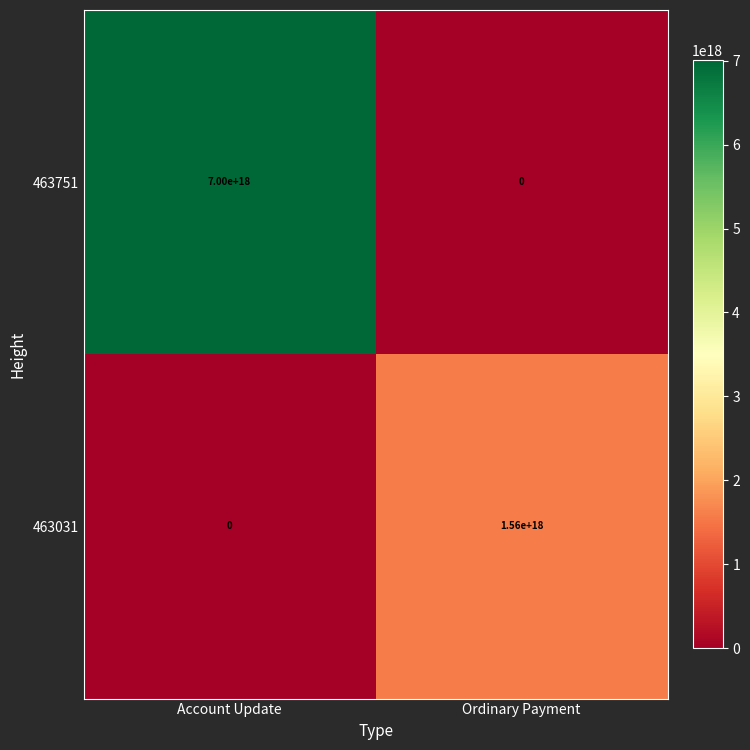

At which label is 463751 closest to 3500000000000000000?

Account Update